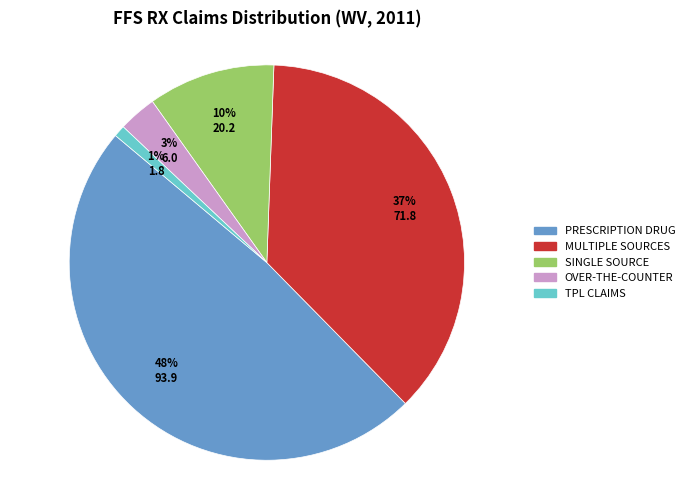

Is there a majority slice in this chart?

No